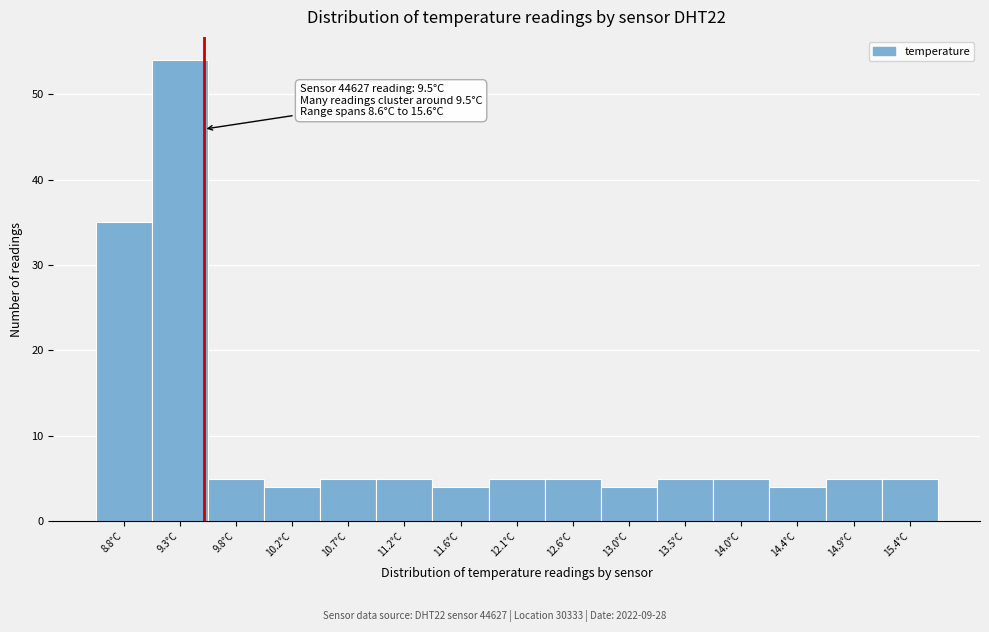

Which range on the x-axis has the tallest bar?

9.05 to 9.55